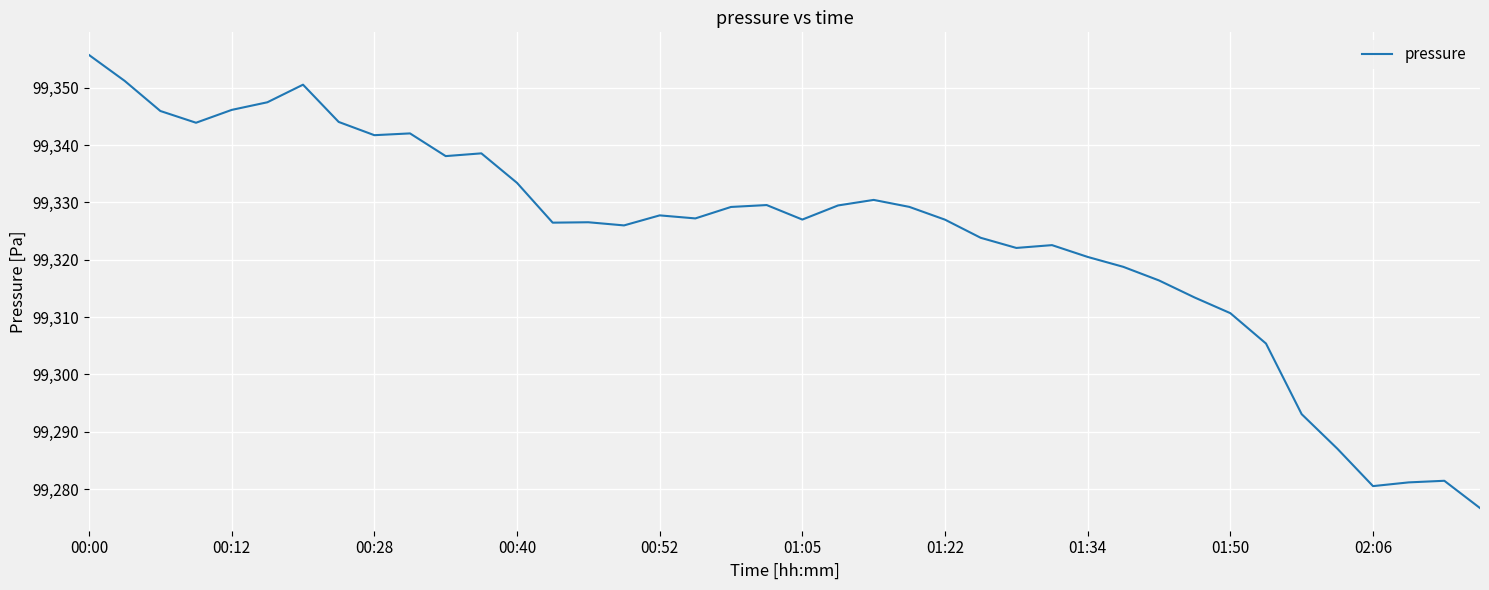

What is the maximum value shown in the chart?

99355.7